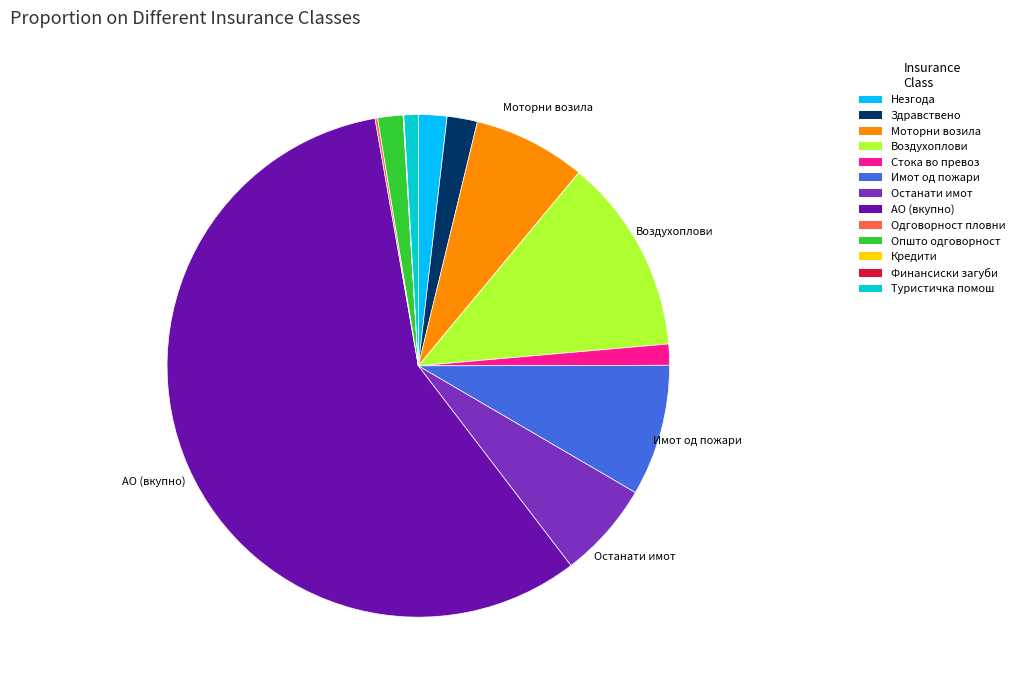

Is there any slice that represents more than half of the pie?

Yes